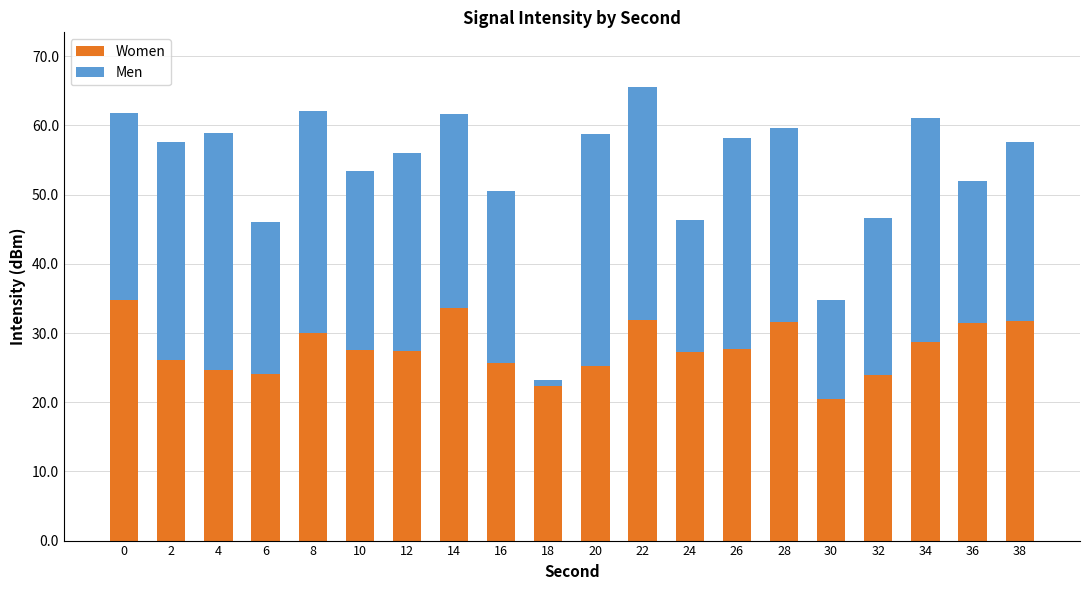

What is the difference between the maximum and minimum values in the Women series?

14.3